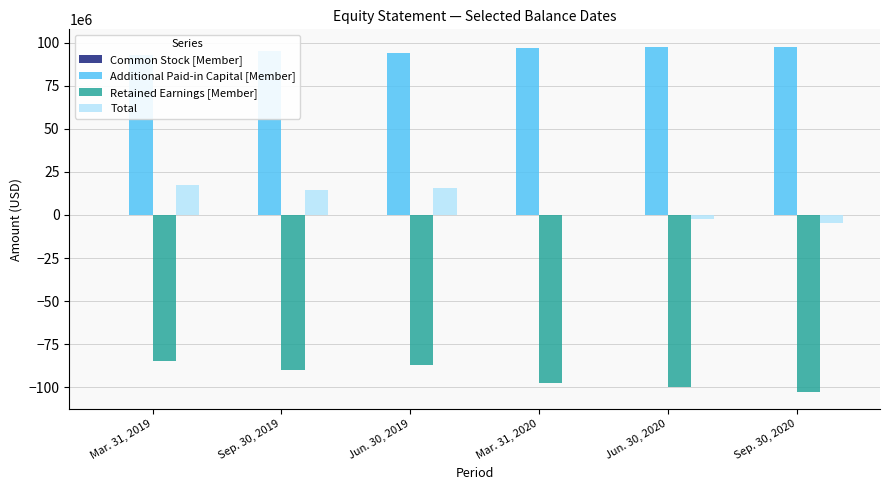

At how many categories does at least one series exceed -98212049?

6